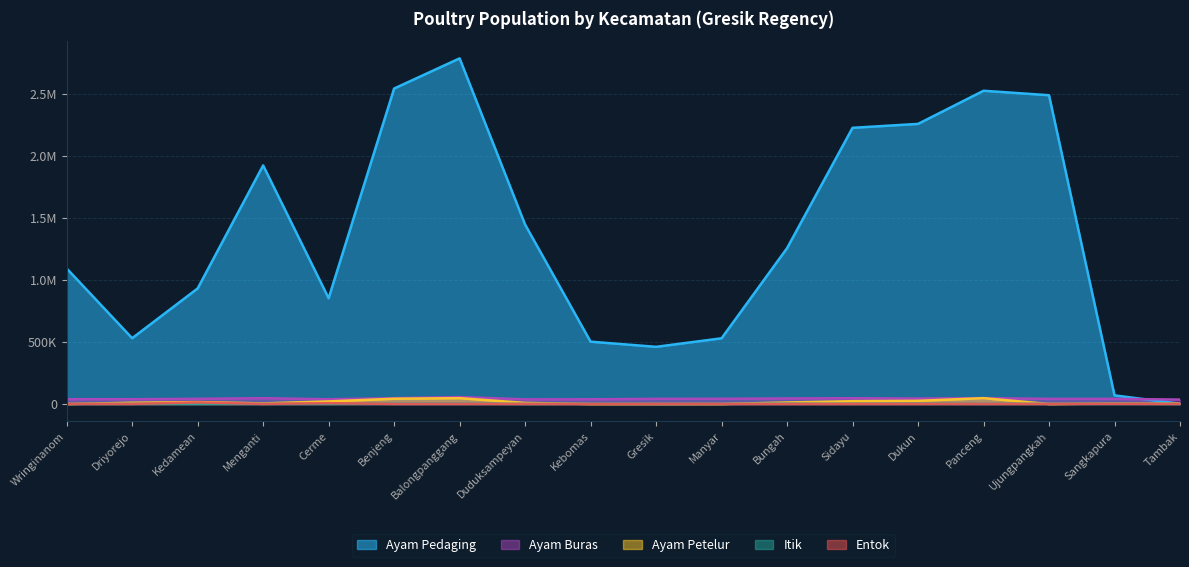

At how many categories does at least one series exceed 819565?

12